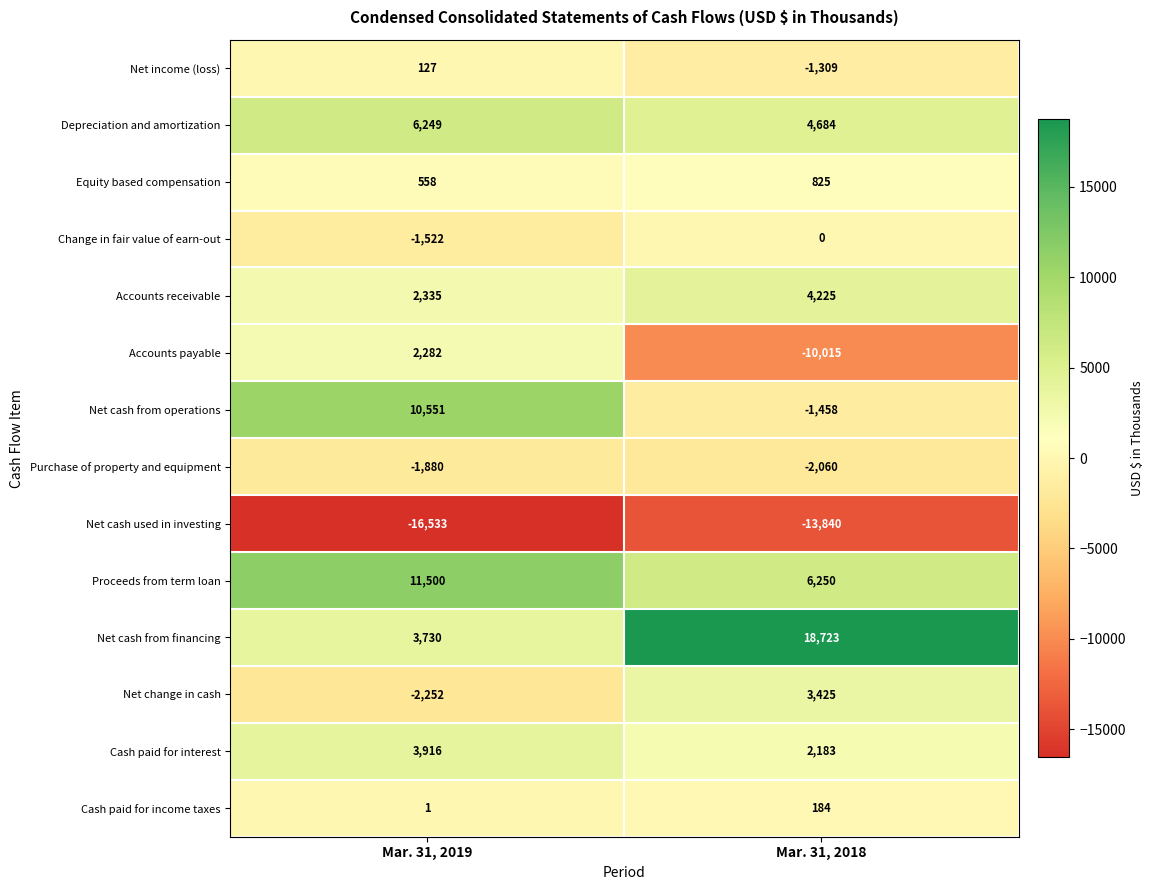

What is the spread (max minus min) of values at Mar. 31, 2018?

32563